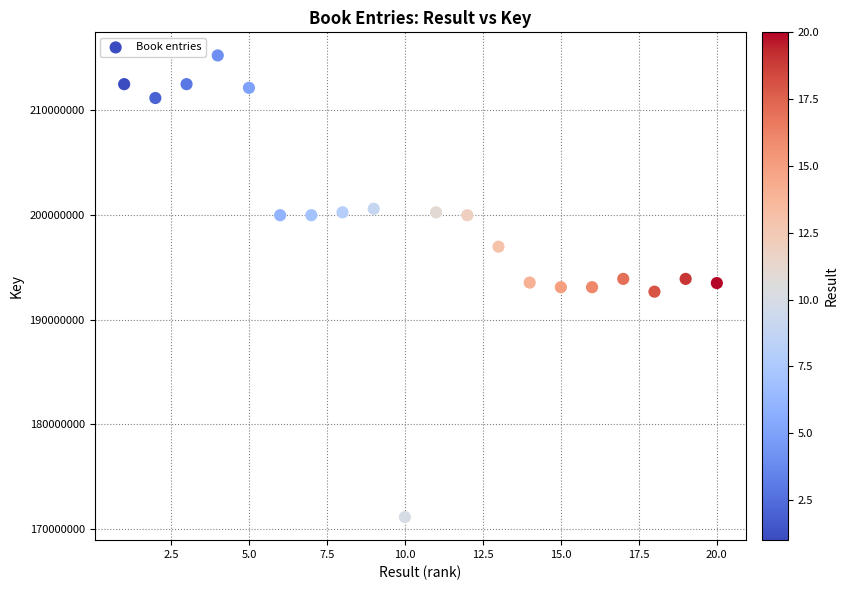

What is the range of X values (max minus min)?

19